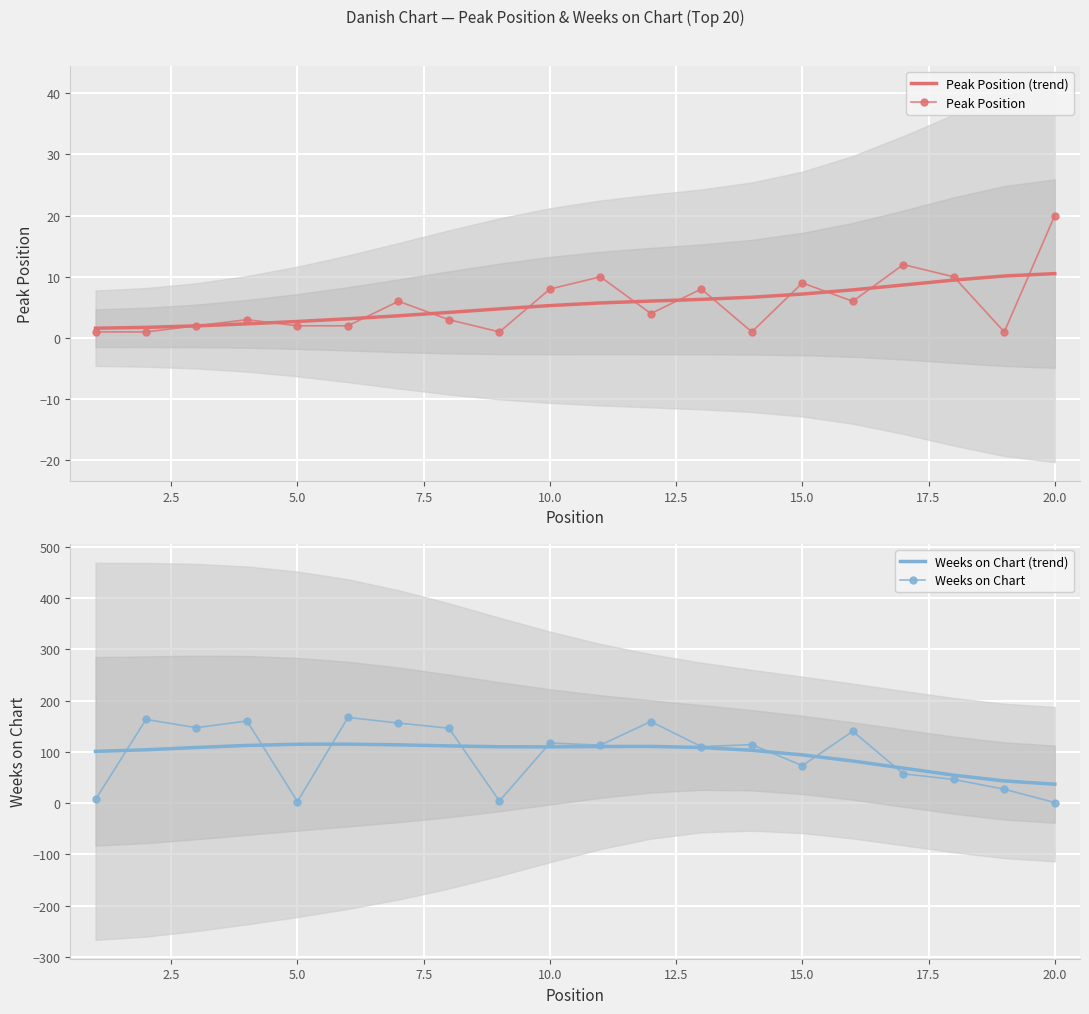

What is the highest value of the Weeks on Chart (trend) series?

114.9